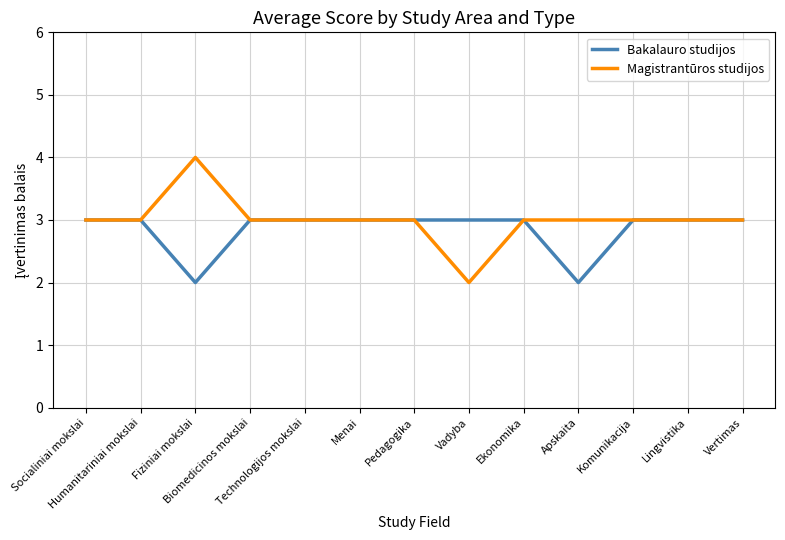

What is the sum of all Bakalauro studijos values?

37